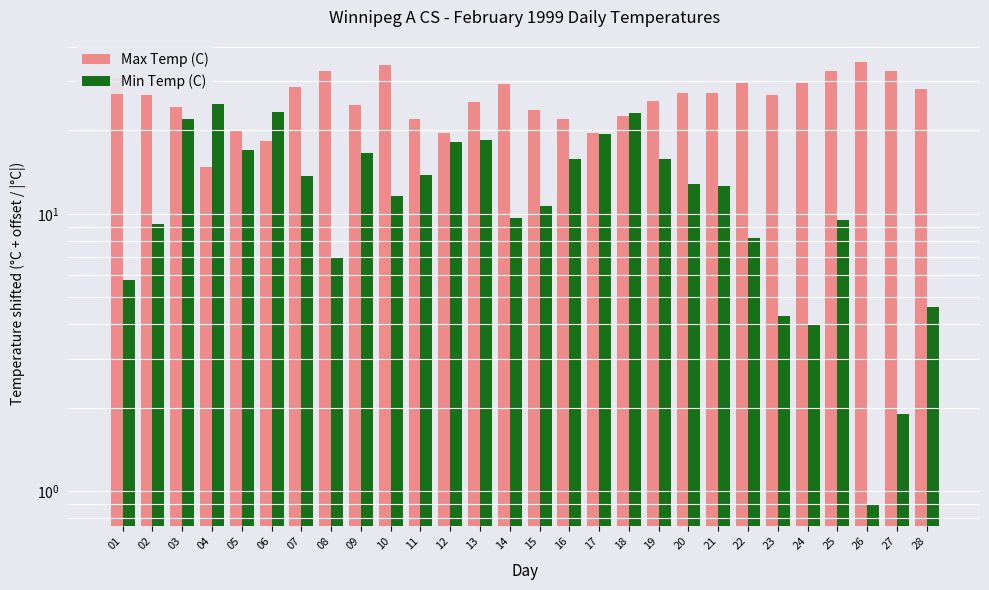

Between 09 and 24, which series saw the biggest shift?

Min Temp (C)